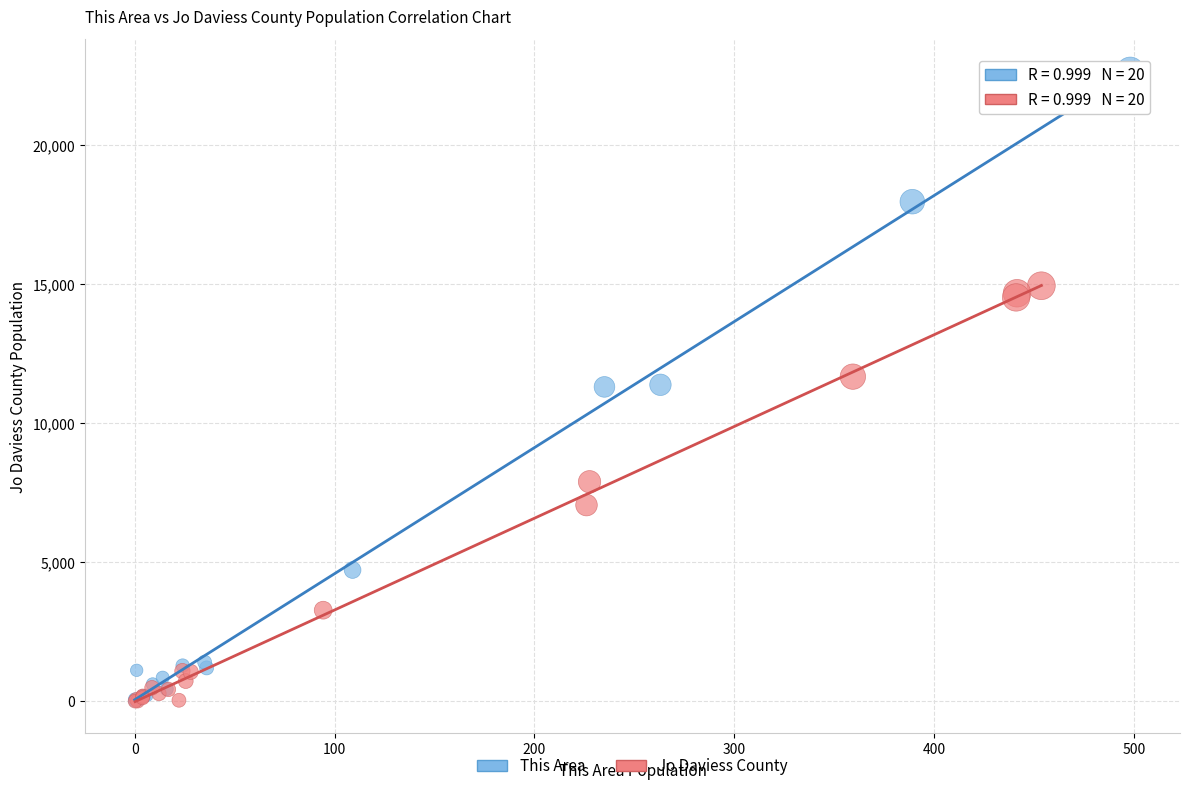

Which series has the widest spread of Y values?

This Area